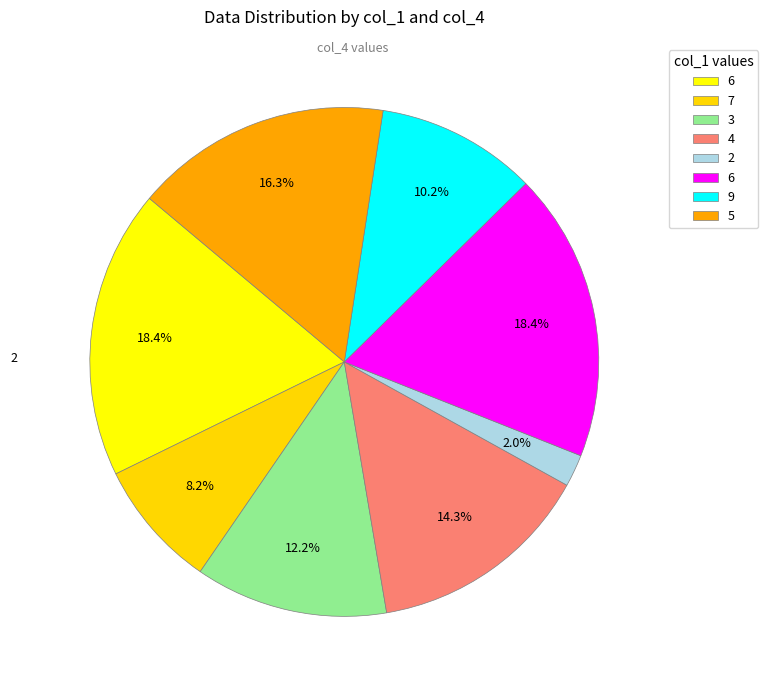

How many slices are in this pie chart?

8